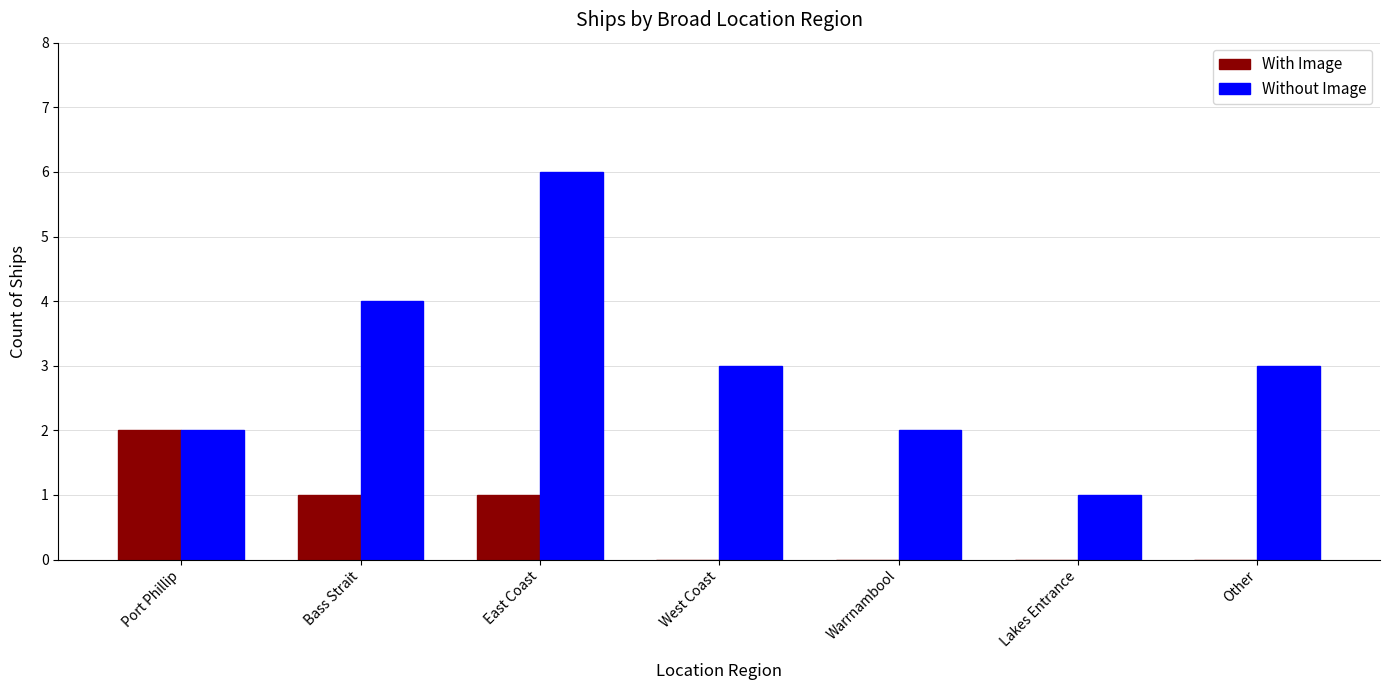

Reading left to right, list all the values displayed in this chart.

With Image: Port Phillip=2	Bass Strait=1	East Coast=1	West Coast=0	Warrnambool=0	Lakes Entrance=0	Other=0
Without Image: Port Phillip=2	Bass Strait=4	East Coast=6	West Coast=3	Warrnambool=2	Lakes Entrance=1	Other=3